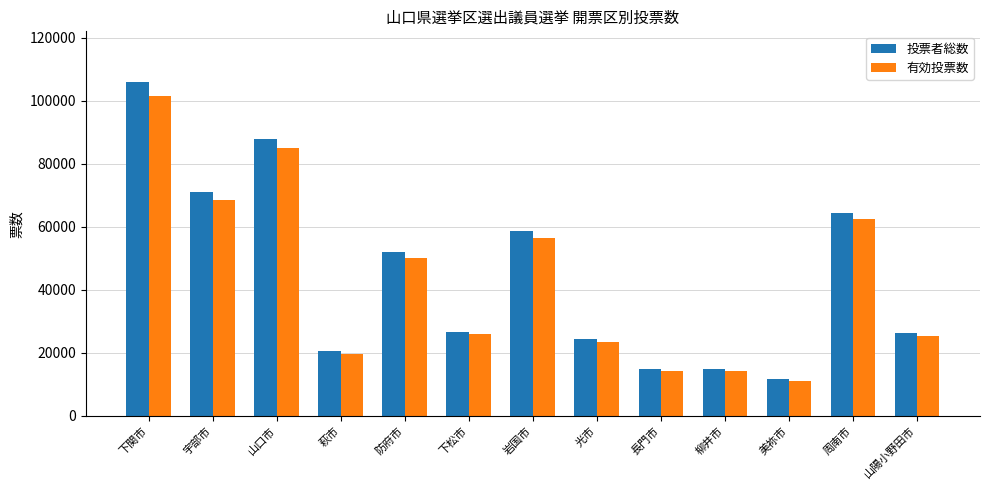

What is the greatest value displayed?

106105